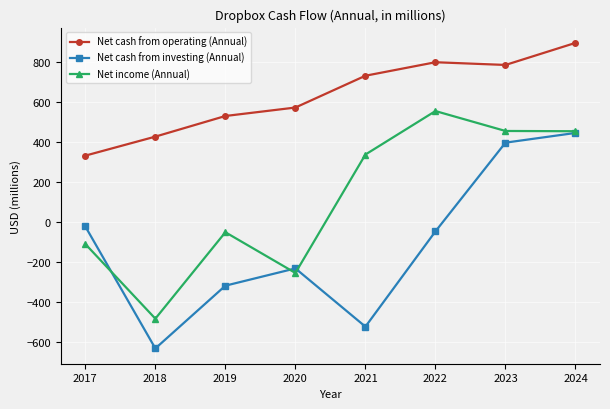

What is the difference between the maximum and second lowest values in the Net income (Annual) series?

809.5